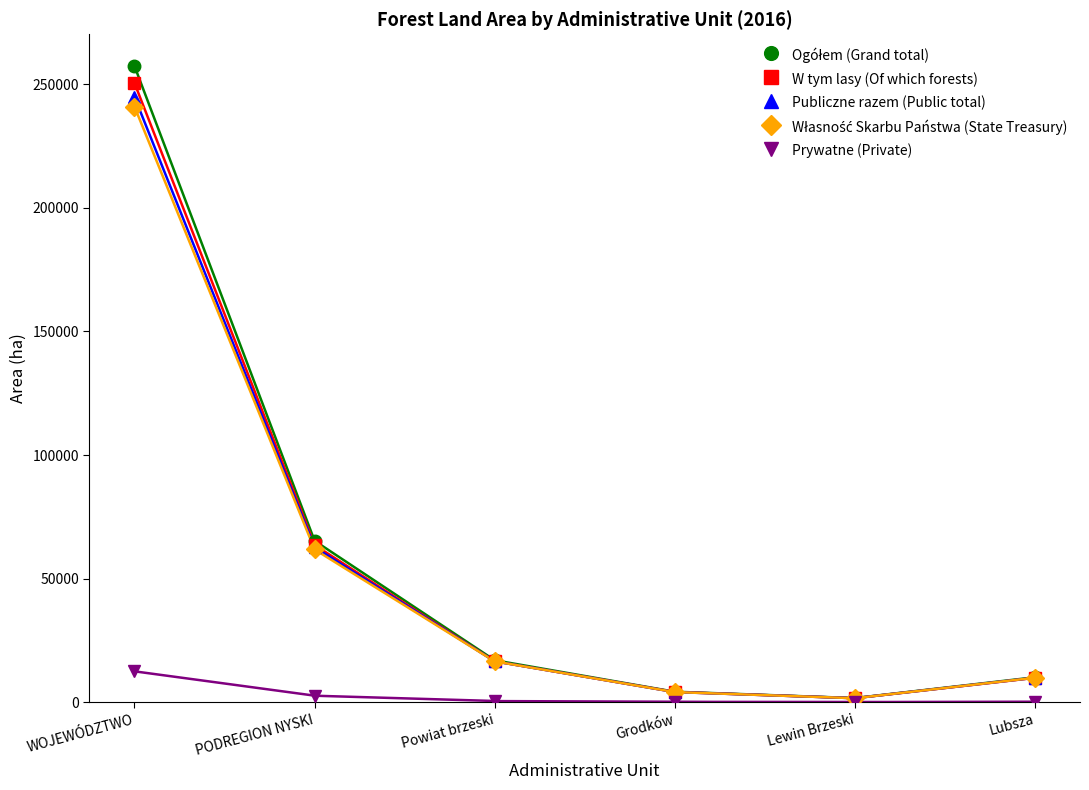

The value of Własność Skarbu Państwa (State Treasury) at Lewin Brzeski is 1602. True or false?

True